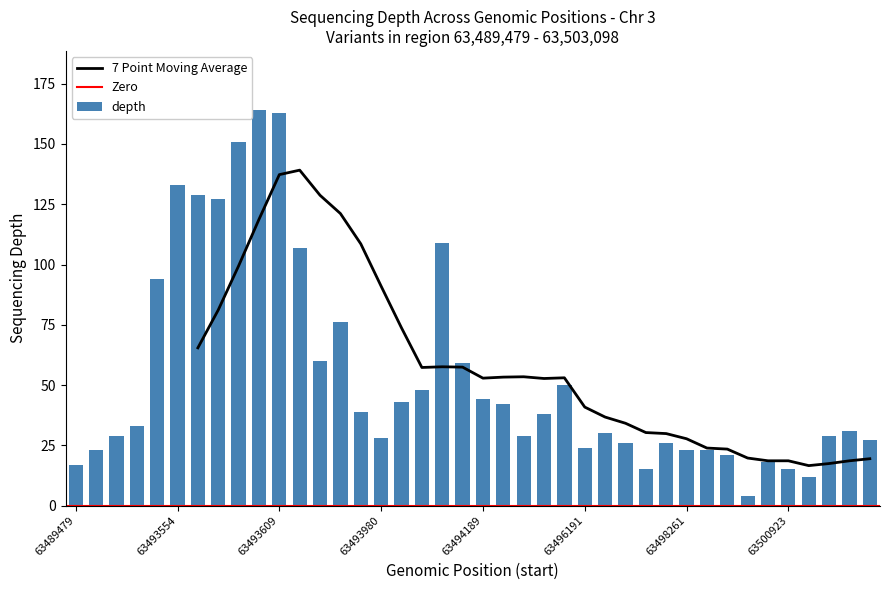

List the labels in order of value, smallest first.

63499822, 63501289, 63497256, 63500923, 63489479, 63500395, 63499602, 63490498, 63498261, 63498732, 63496191, 63496720, 63497712, 63503097, 63493980, 63491575, 63494236, 63501955, 63496215, 63502444, 63492379, 63494247, 63493935, 63494216, 63494050, 63494189, 63494056, 63494315, 63494182, 63493814, 63493853, 63493515, 63493694, 63494099, 63493572, 63493571, 63493554, 63493576, 63493609, 63493601